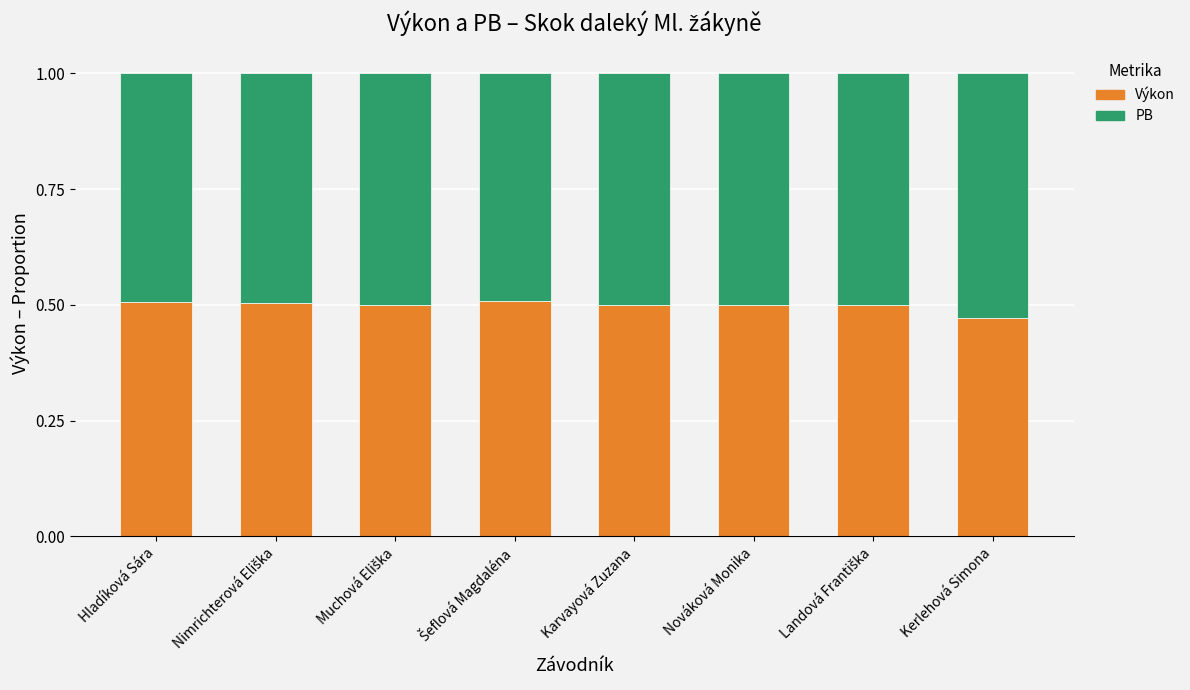

What is the sum of all Výkon values?

4.0